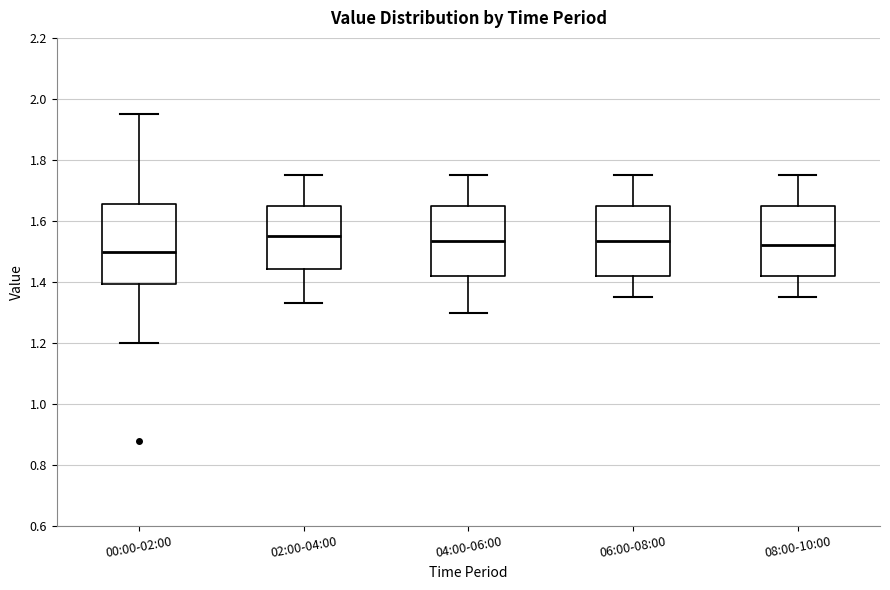

Reading left to right, transcribe this box plot: for each box, give where its median line is, the range the box spans, and where its two whiskers end, as read against the y-axis. The values are not printed on the chart, so give them approximately, as read against the axis.

00:00-02:00: median 1.50, box 1.40 to 1.66, whiskers 1.20 to 1.96
02:00-04:00: median 1.56, box 1.44 to 1.66, whiskers 1.34 to 1.76
04:00-06:00: median 1.54, box 1.42 to 1.66, whiskers 1.30 to 1.76
06:00-08:00: median 1.54, box 1.42 to 1.66, whiskers 1.36 to 1.76
08:00-10:00: median 1.52, box 1.42 to 1.66, whiskers 1.36 to 1.76